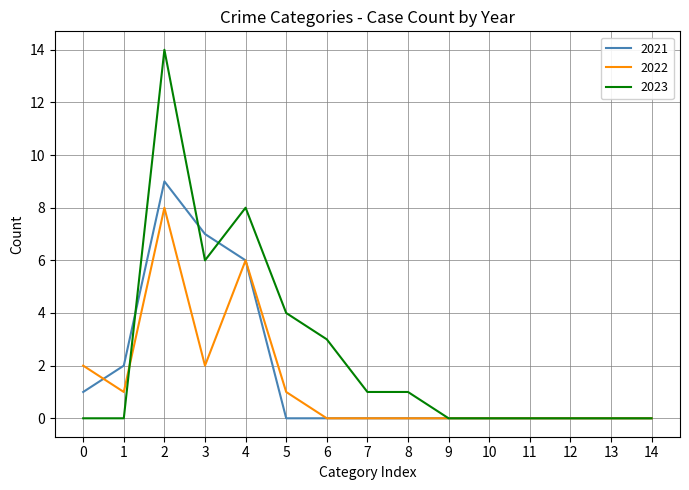

Reading left to right, what are all the values shown in this chart?

2021: 1	2	9	7	6	0	0	0	0	0	0	0	0	0	0
2022: 2	1	8	2	6	1	0	0	0	0	0	0	0	0	0
2023: 0	0	14	6	8	4	3	1	1	0	0	0	0	0	0